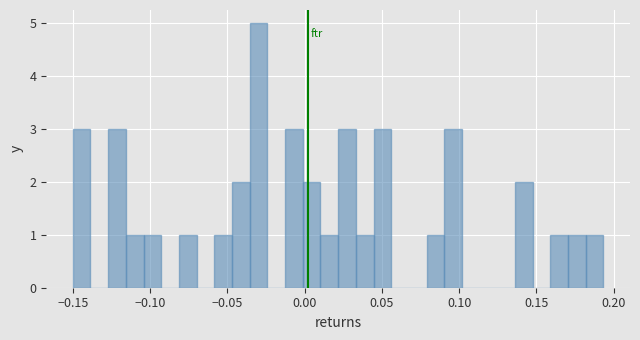

Read against the x-axis, roughly where is the centre of the tallest bar?

-0.030